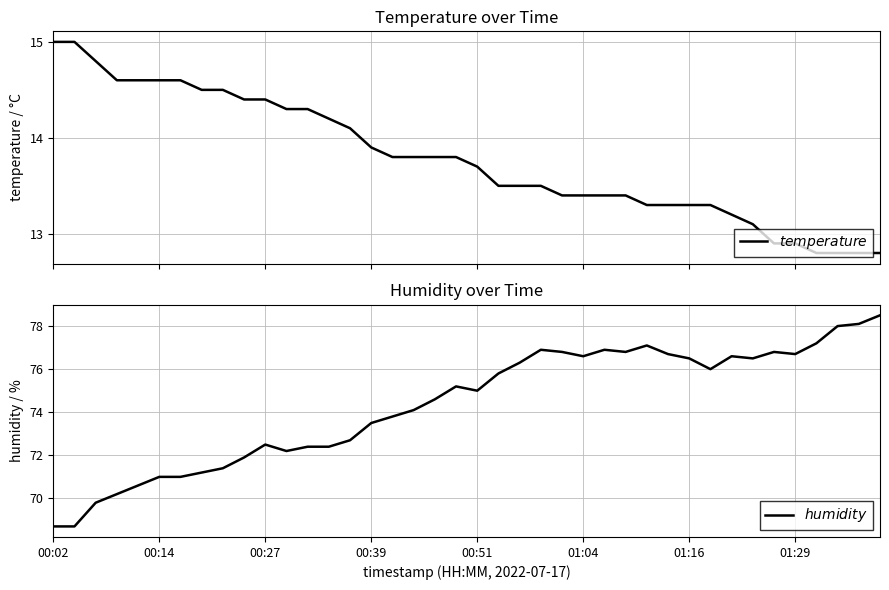

The $temperature$ series shows 21.9 at 26. True or false?

False